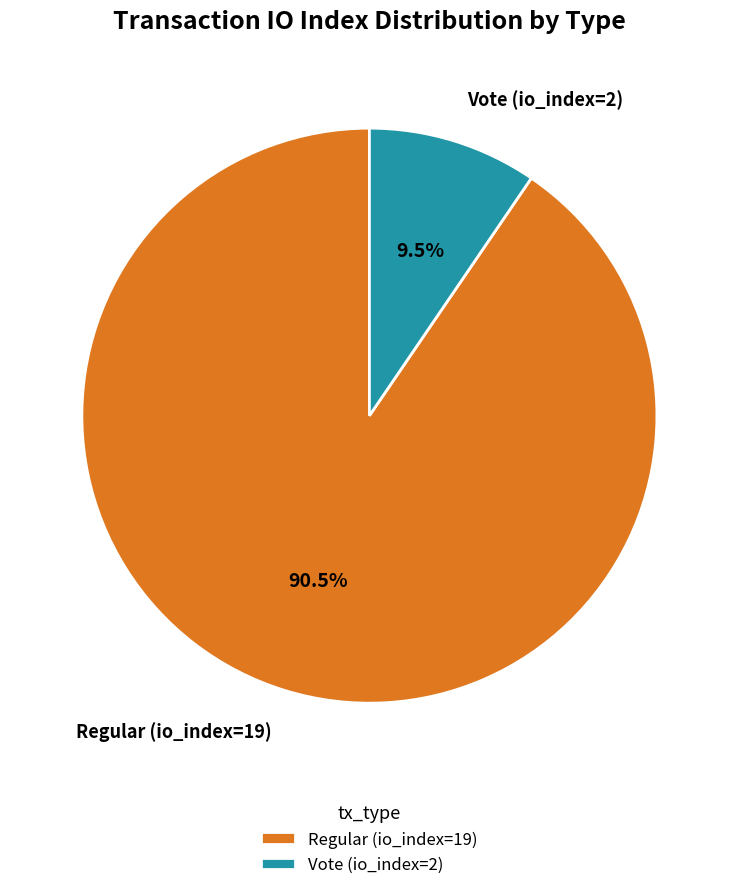

Is the sum of Regular (io_index=19) and Vote (io_index=2) greater than half?

Yes